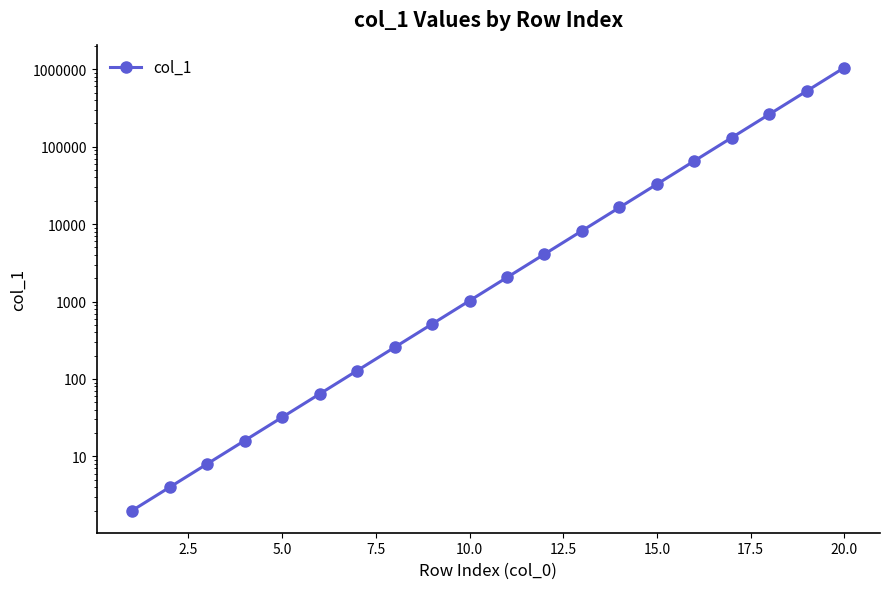

How many lines are shown in the chart?

1